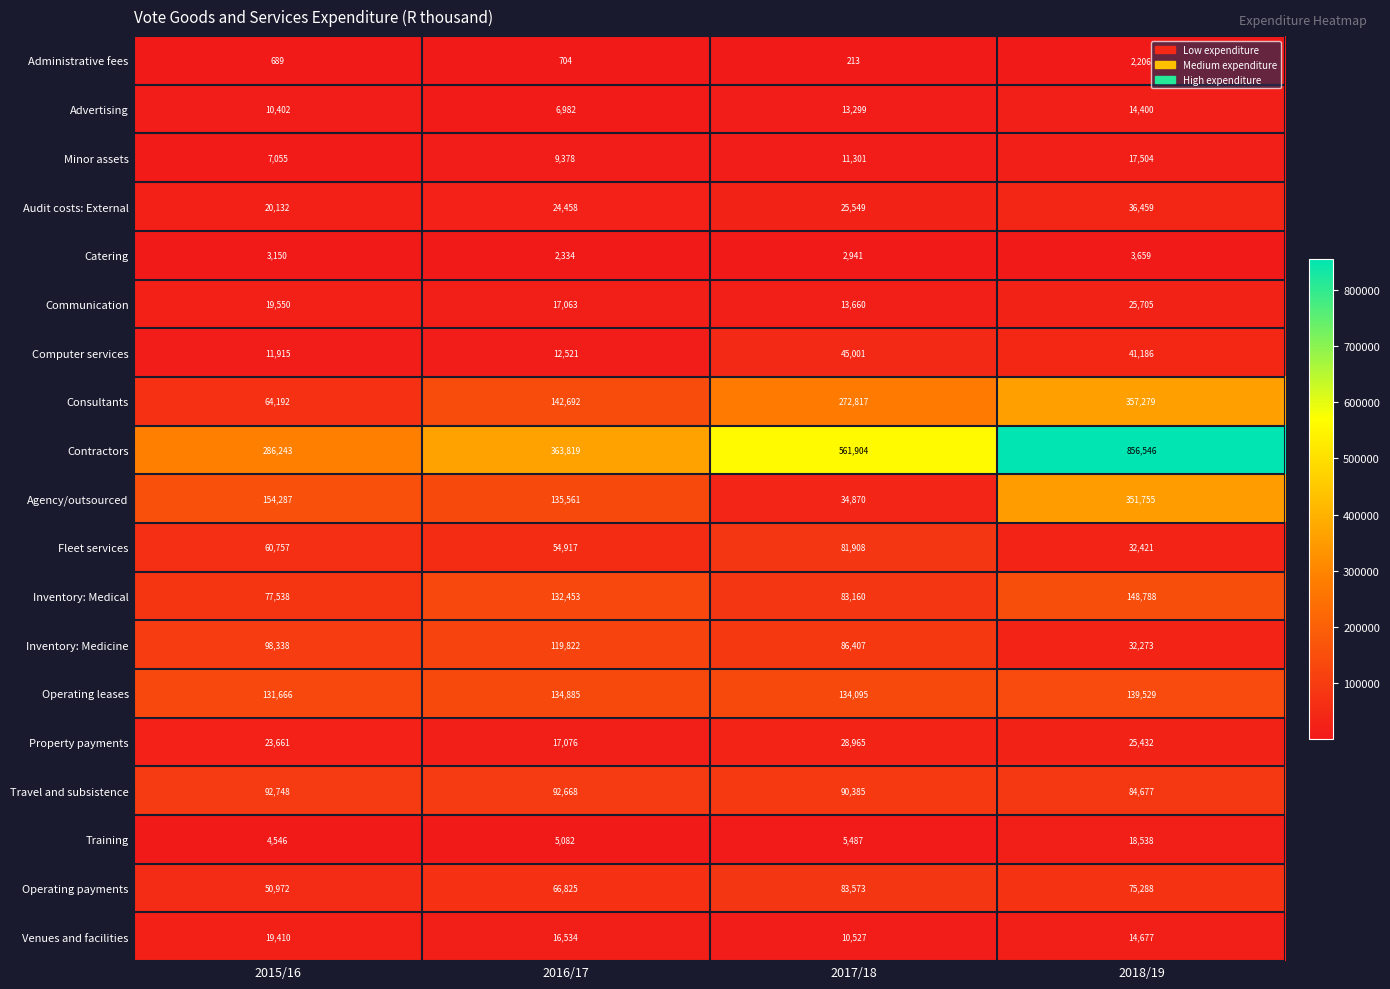

Which series has the widest spread of values?

Contractors